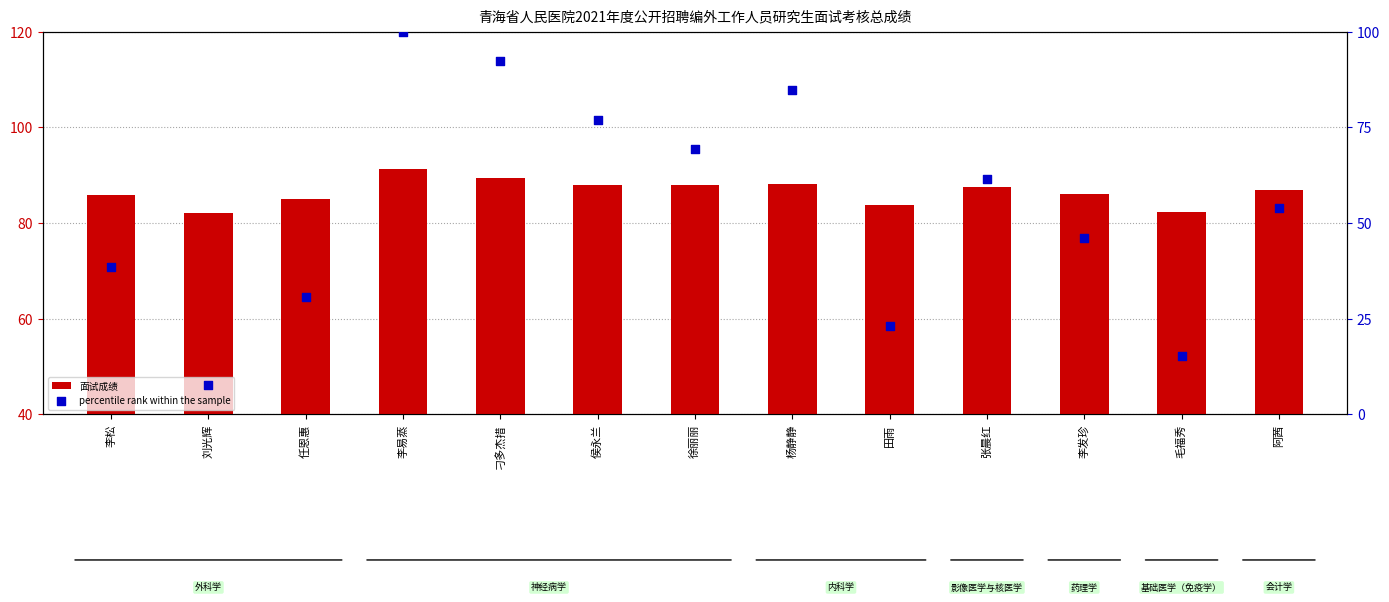

At which category is the sum across all series the highest?

李易蒸